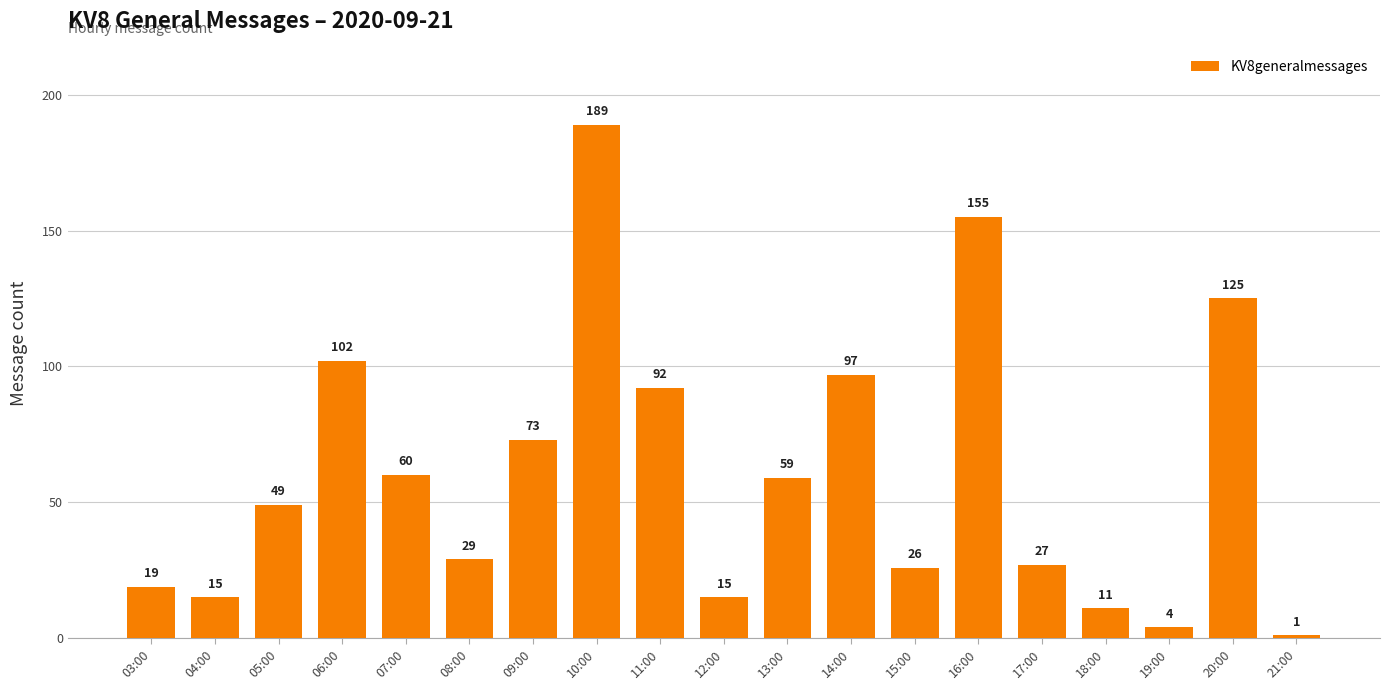

Which has a higher value, 03:00 or 07:00?

07:00